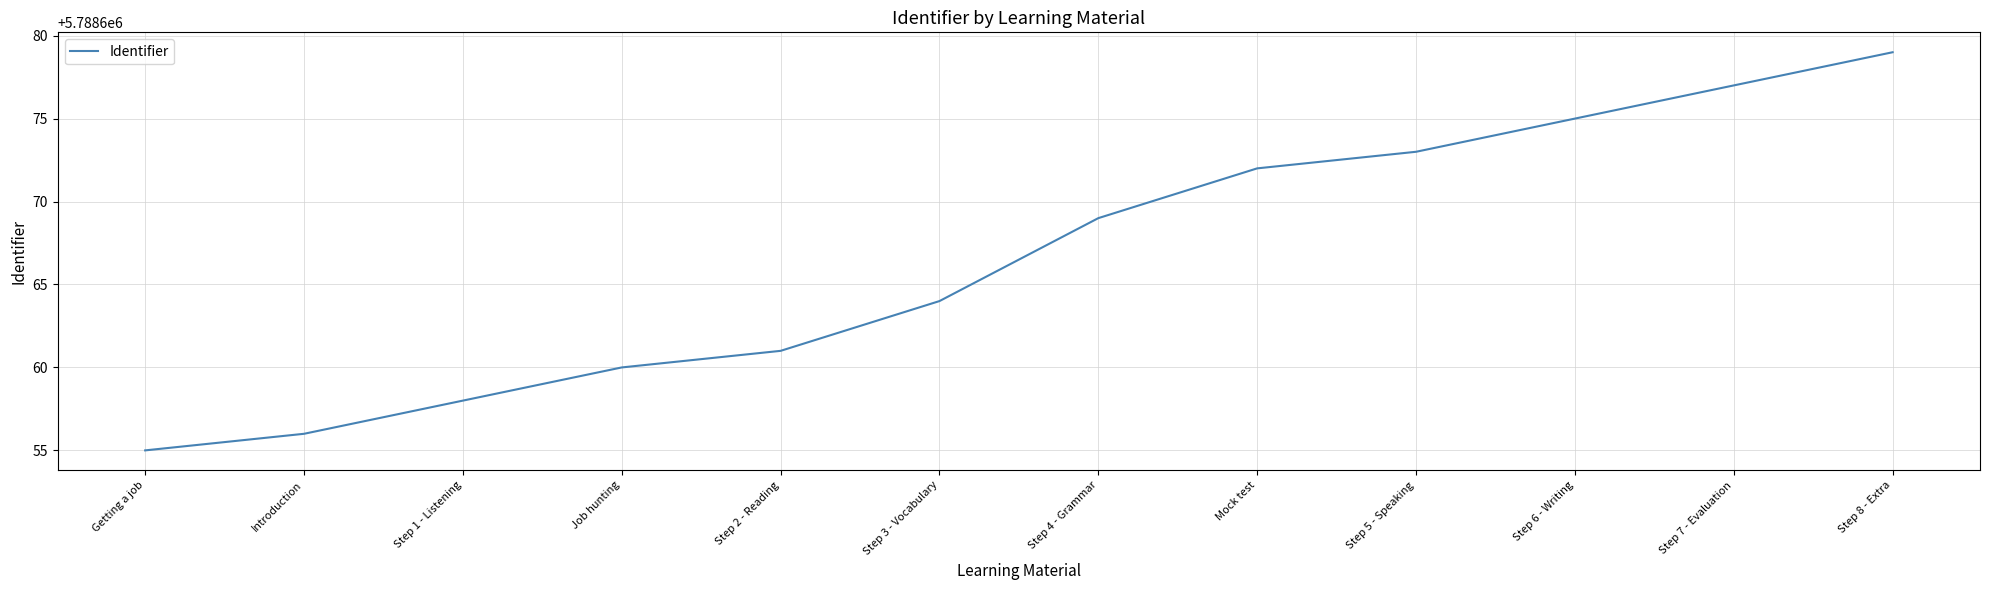

Does the chart display data point markers on the line(s)?

No